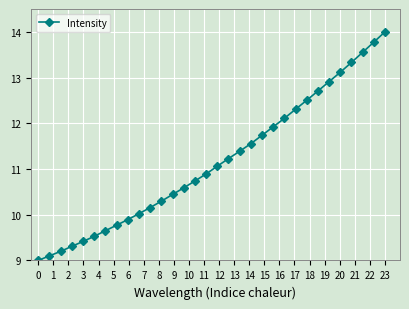

What is the value of the 10th point from the left?

10.0